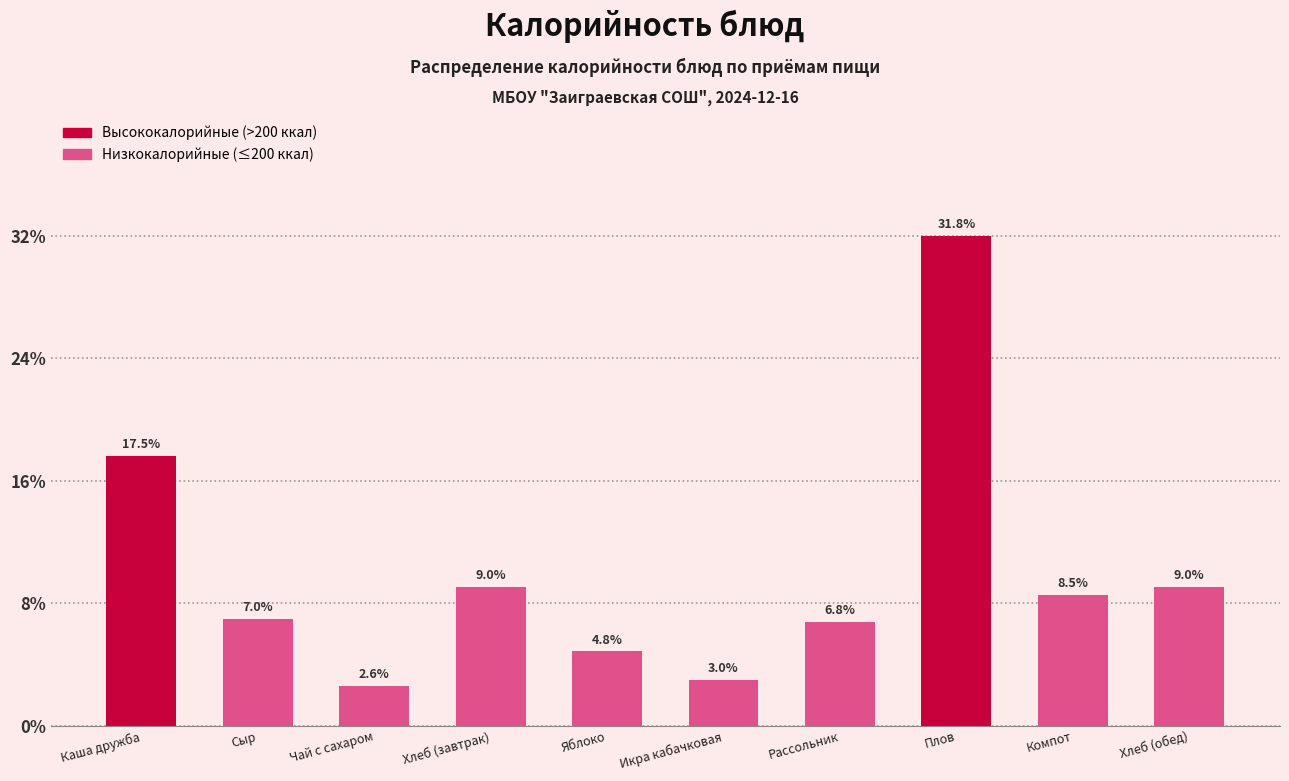

Reading left to right, extract all data points from this chart.

17.5	7.0	2.6	9.0	4.8	3.0	6.8	31.8	8.5	9.0